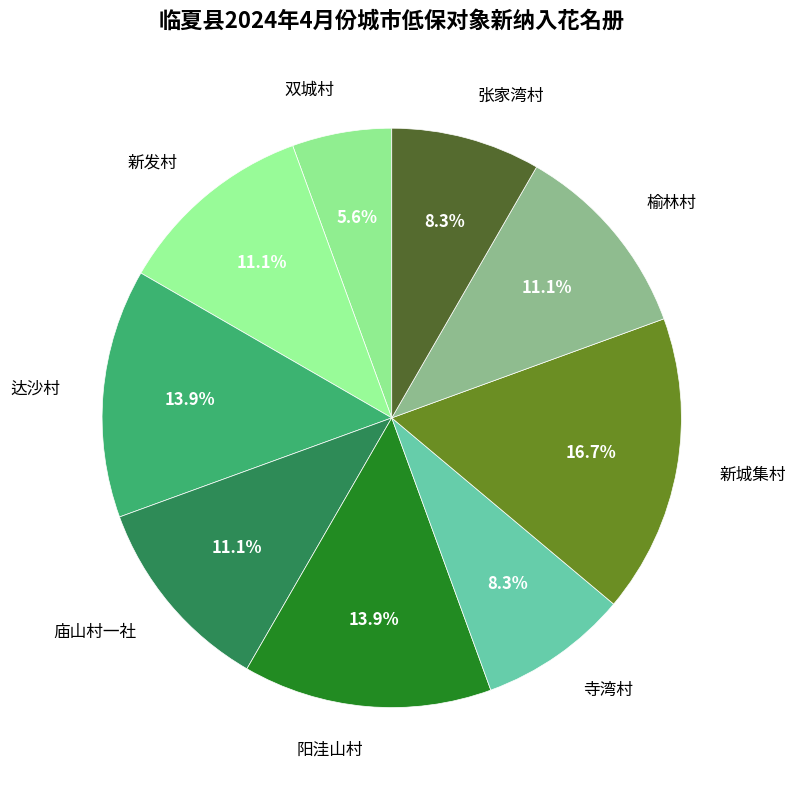

Between 寺湾村 and 庙山村一社, which is larger?

庙山村一社